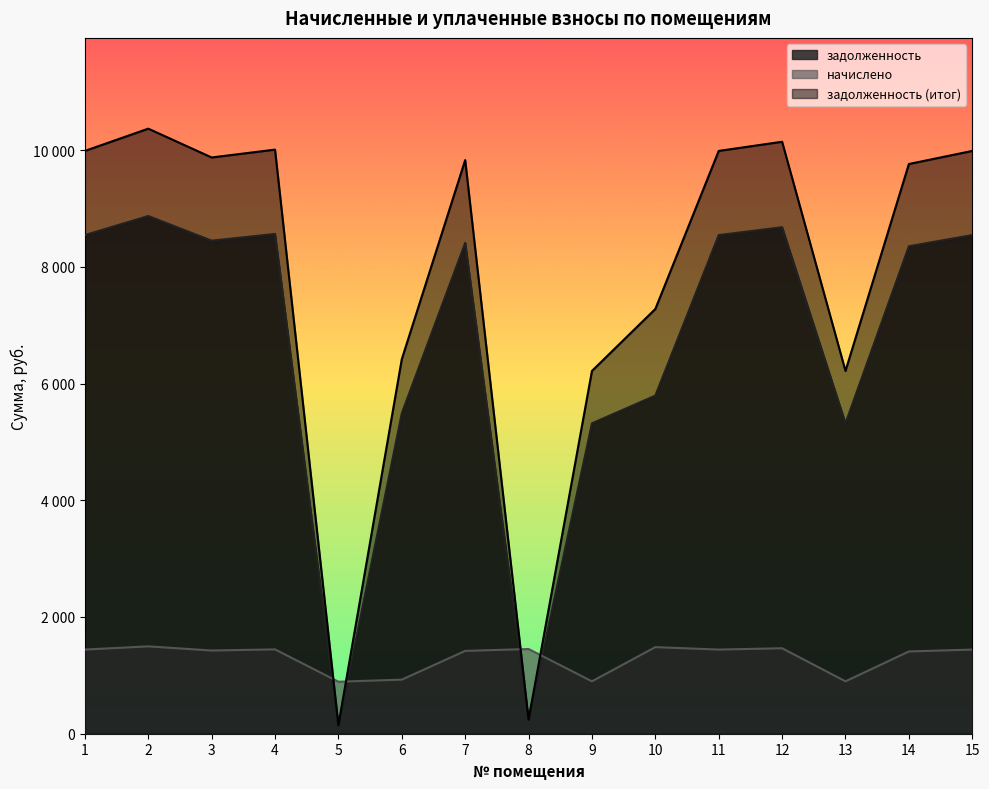

Between 11 and 2, which is larger?

2